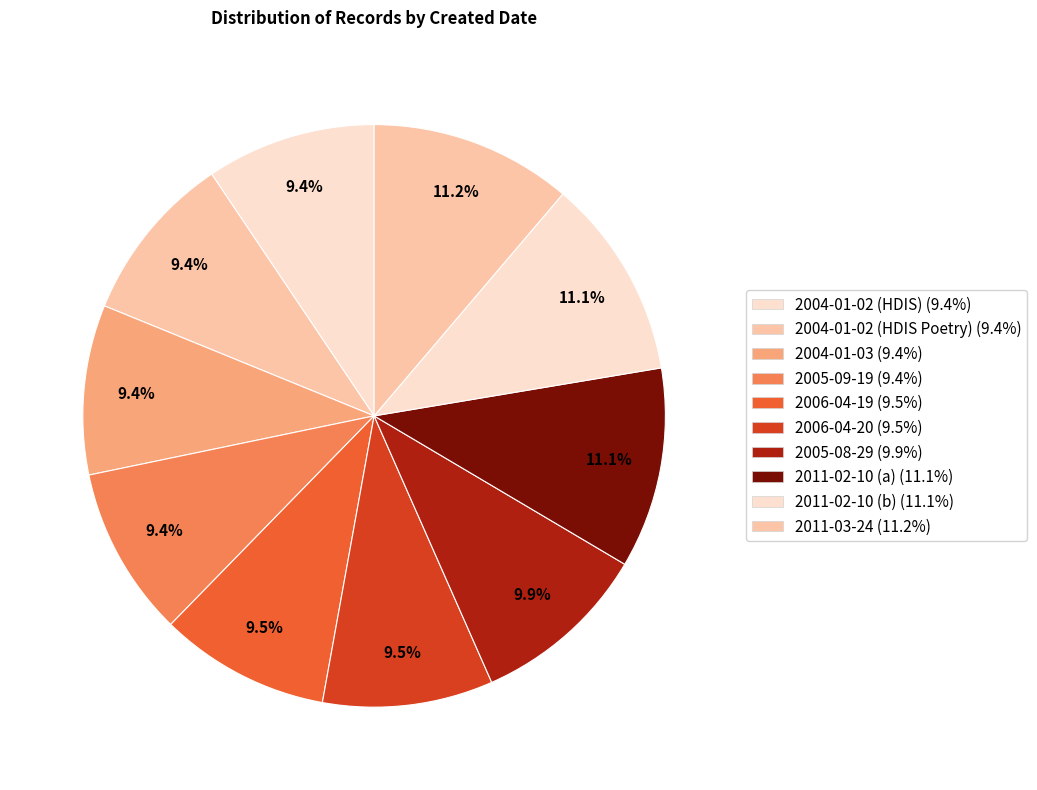

What percentage do 2004-01-02 (HDIS) and 2011-02-10 (a) together represent?

20.6%